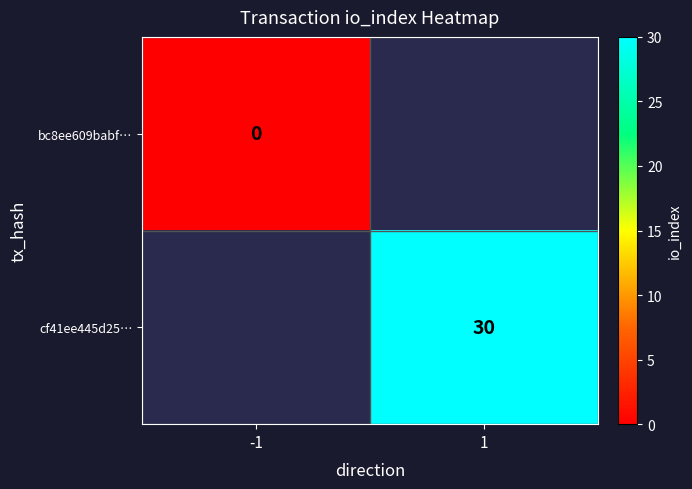

True or false: cf41ee445d25… has a value of 30 at 1.

True